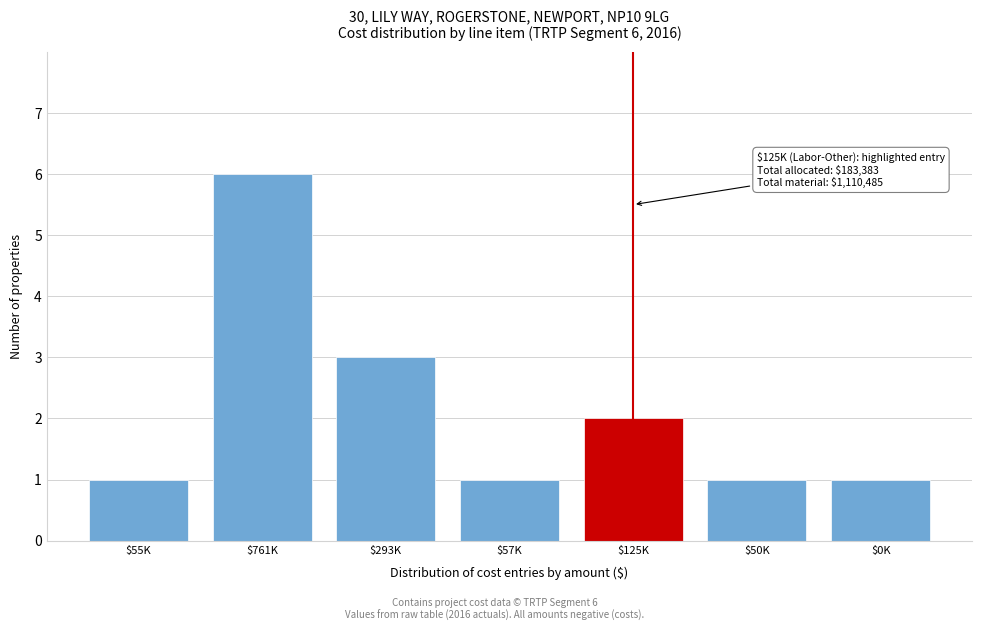

Reading left to right, extract all data points from this chart.

1	6	3	1	2	1	1